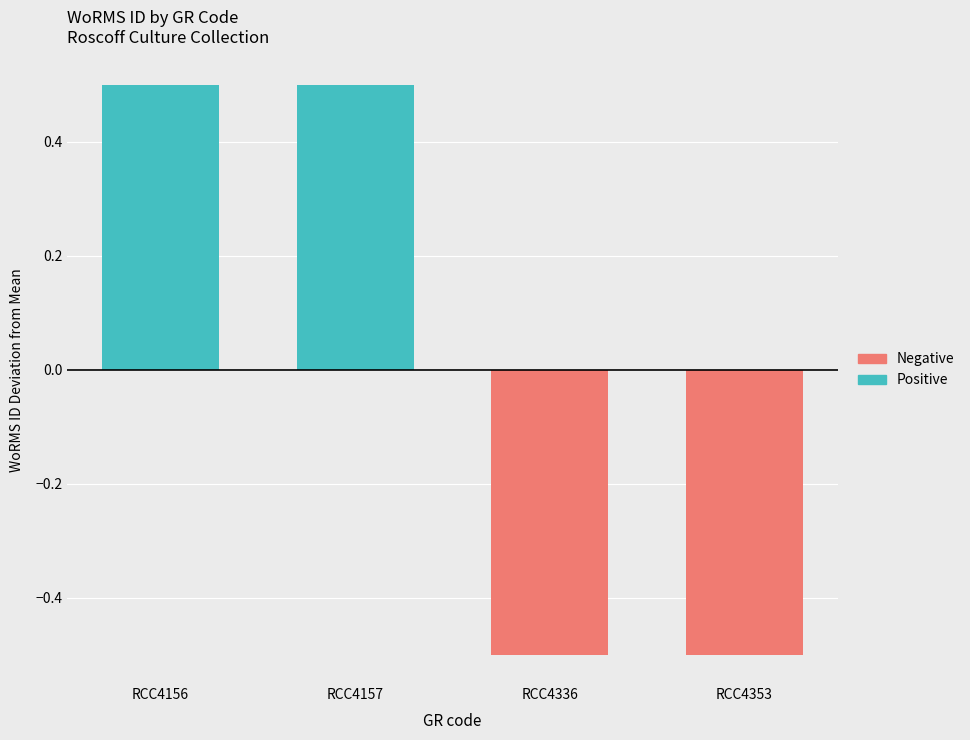

Rank the categories by value from highest to lowest.

RCC4156, RCC4157, RCC4336, RCC4353